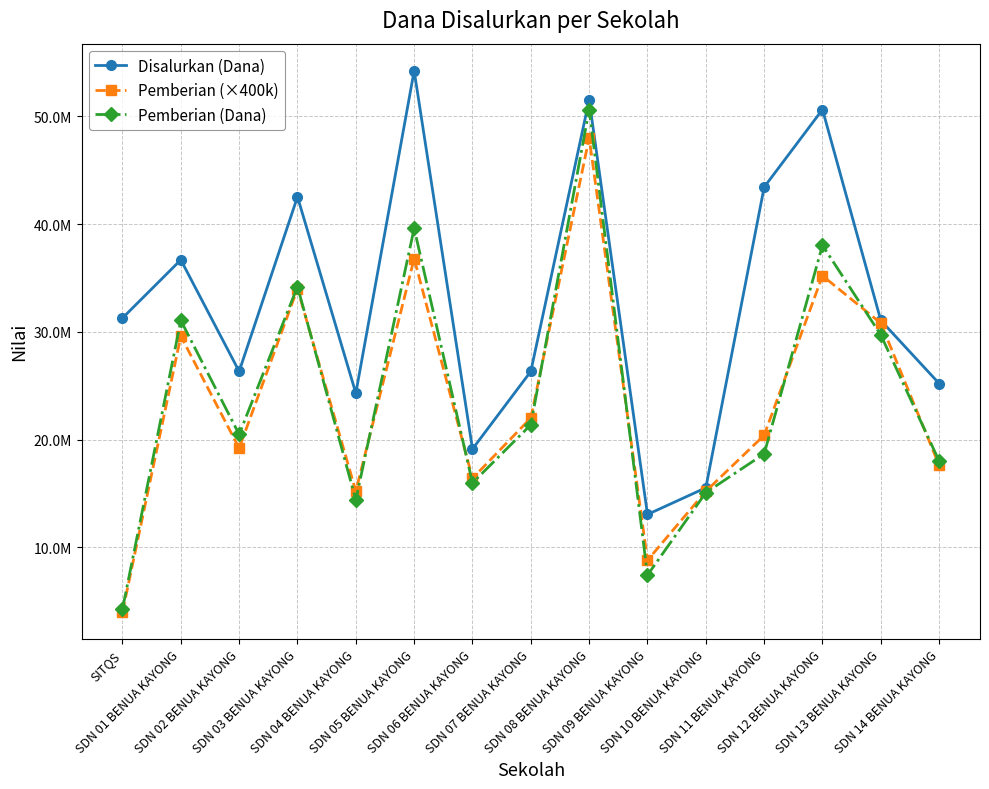

What is the average value of the Pemberian (×400k) series?

23546667